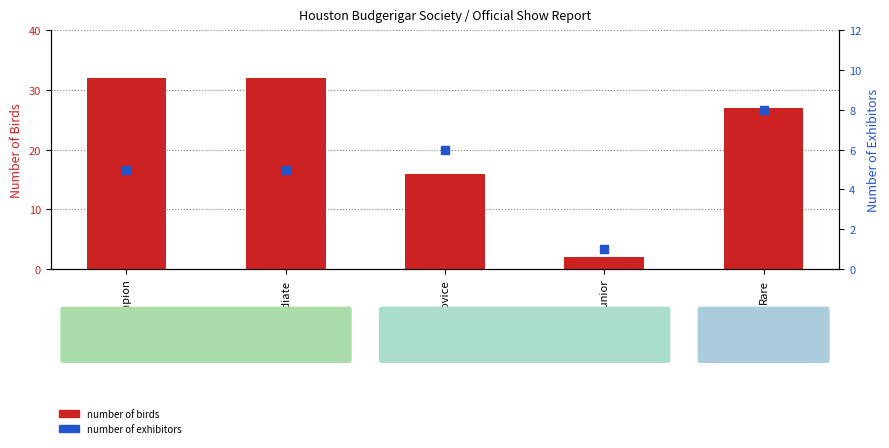

Which series contains the highest Y value?

number of birds